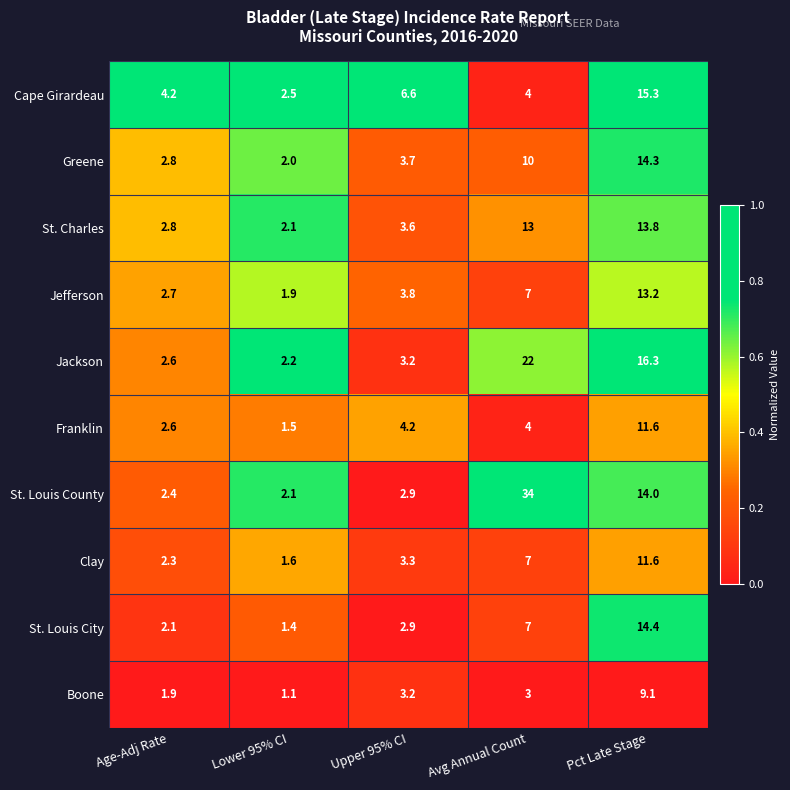

Rank the categories by Cape Girardeau value from lowest to highest.

Lower 95% CI, Avg Annual Count, Age-Adj Rate, Upper 95% CI, Pct Late Stage